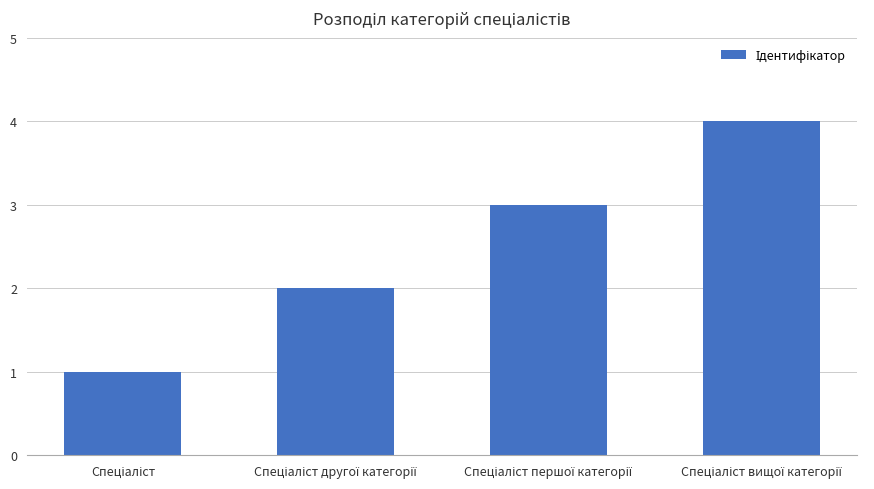

Does the chart contain any negative values?

No